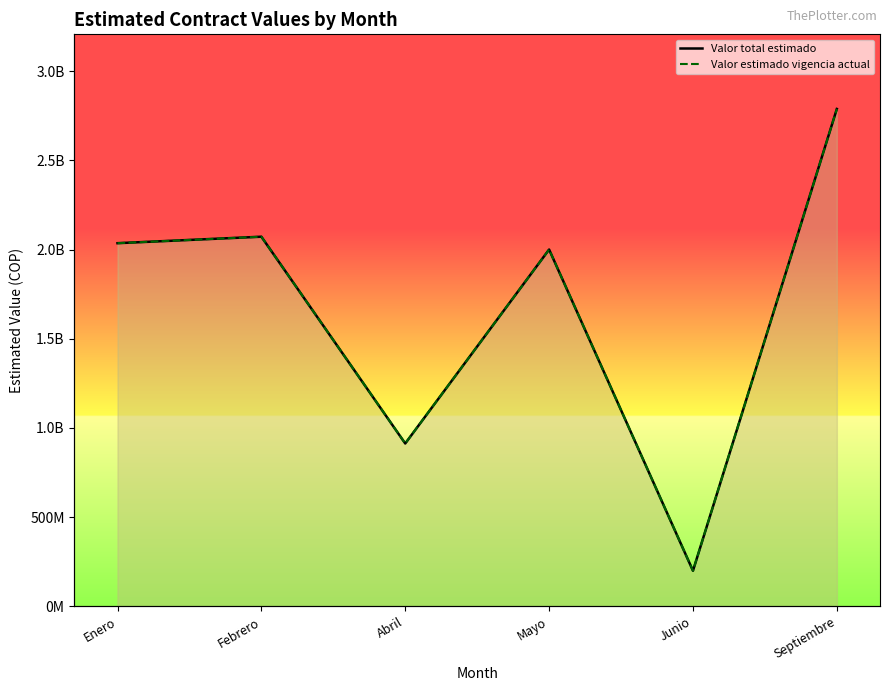

What value does the Valor estimado vigencia actual series have at Enero, to the nearest 50?

2035514200